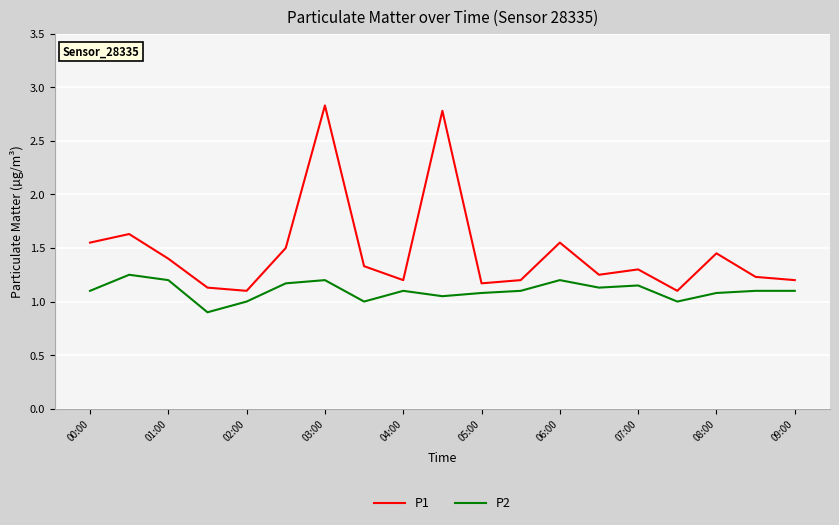

Which series has the largest total across all categories?

P1